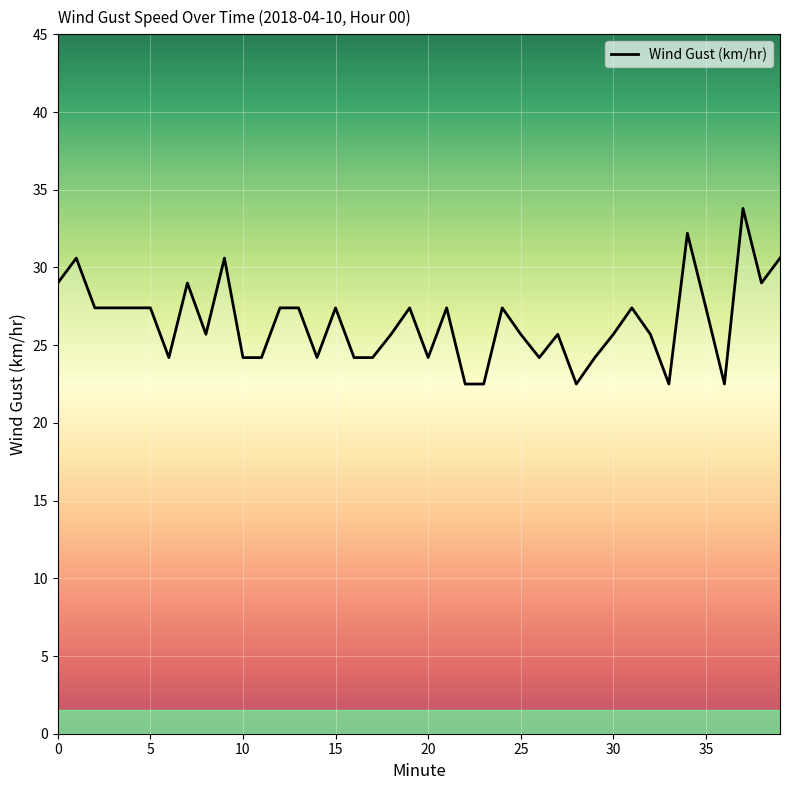

What is the greatest value displayed?

33.8